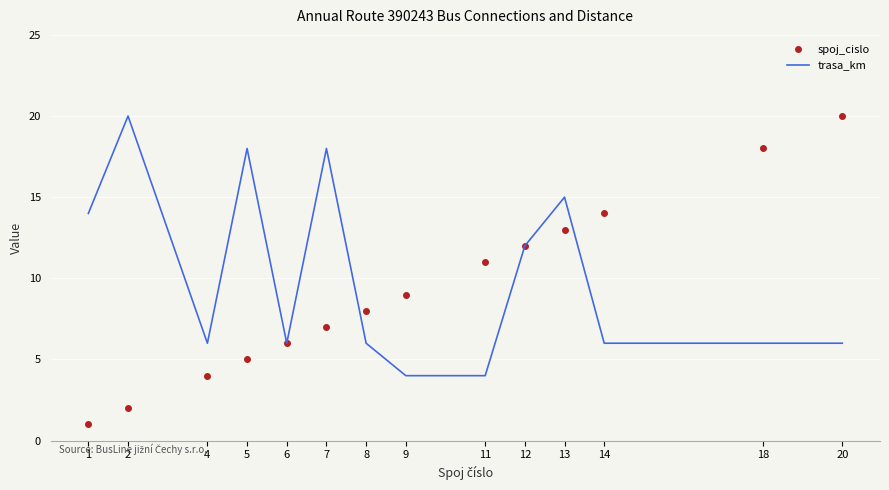

True or false: trasa_km has a value of 2 at 4.

False